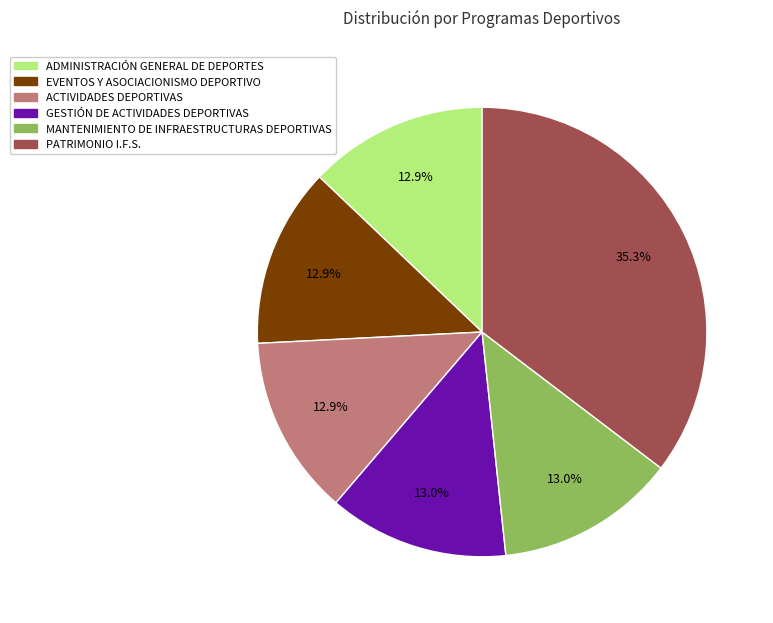

How much of the chart is everything except GESTIÓN DE ACTIVIDADES DEPORTIVAS?

87.0%